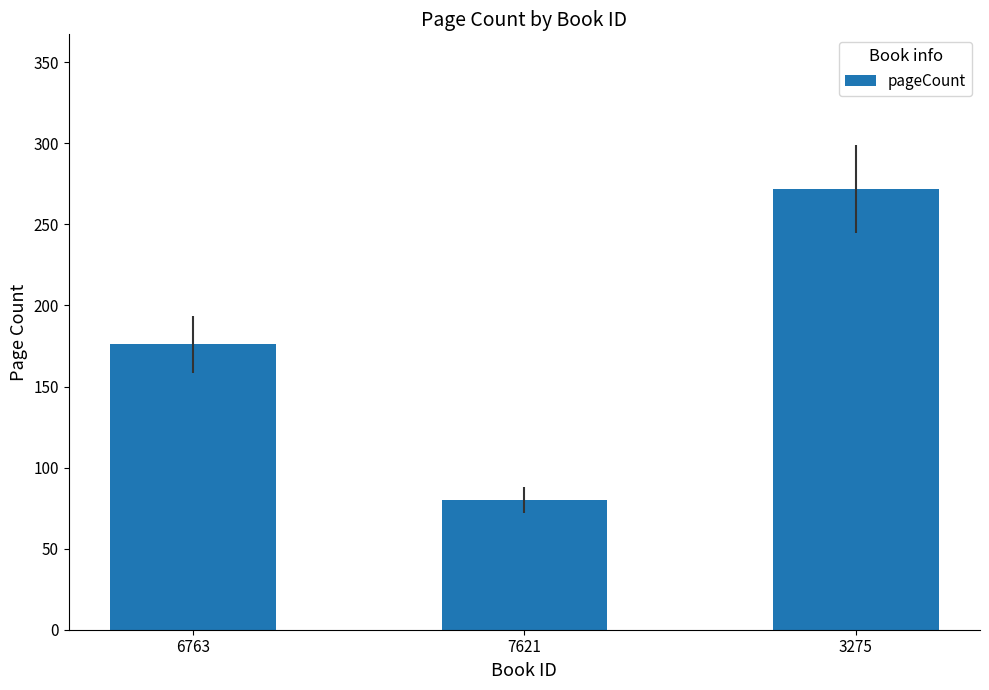

Read the value at 3275, to the nearest 5.

270